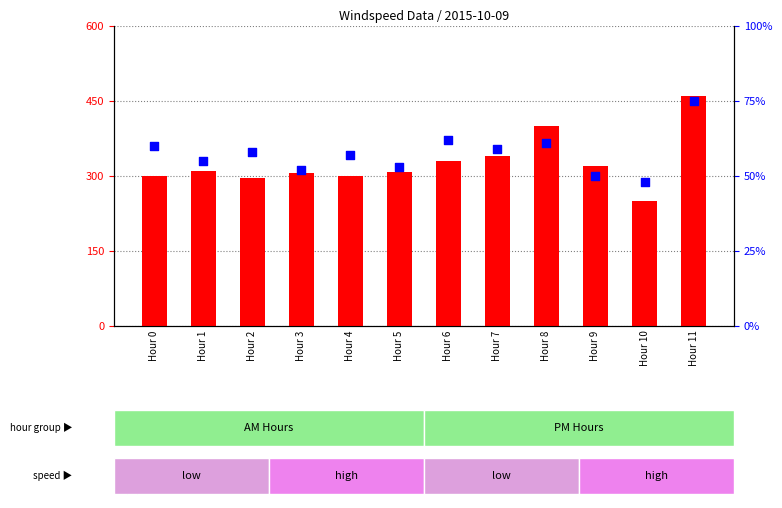

What are all the series names shown in the legend?

count, percentile rank within the sample